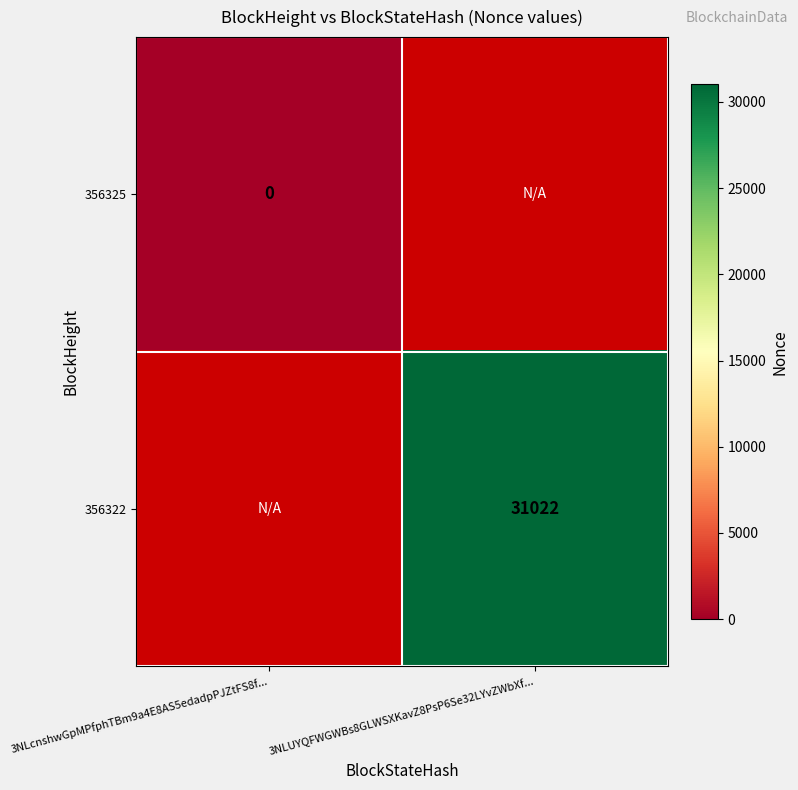

Which label corresponds to the largest value in the chart?

3NLUYQFWGWBs8GLWSXKavZ8PsP6Se32LYvZWbXf...